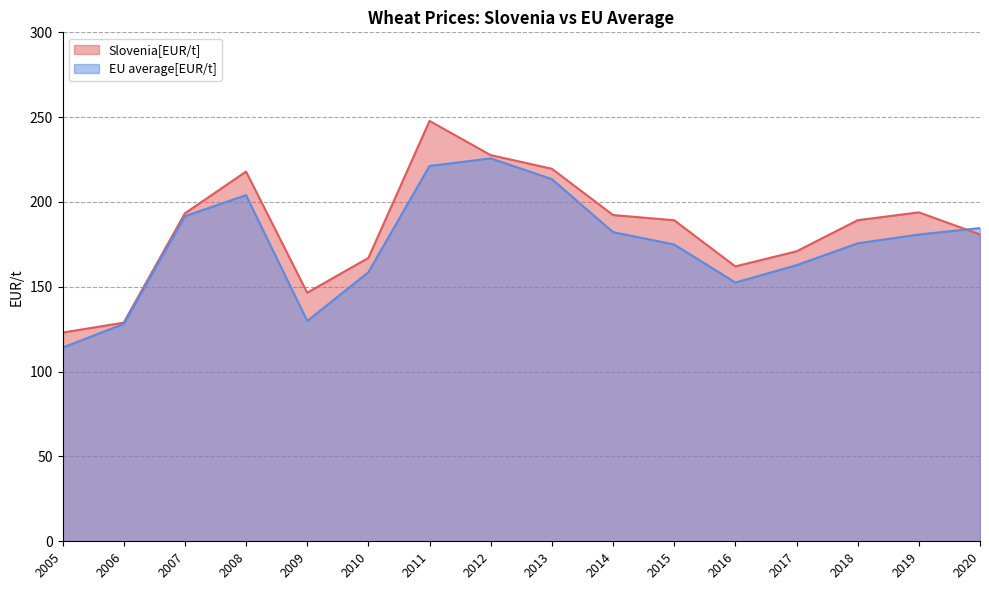

Rank the series at 2020 from lowest to highest value.

Slovenia[EUR/t], EU average[EUR/t]